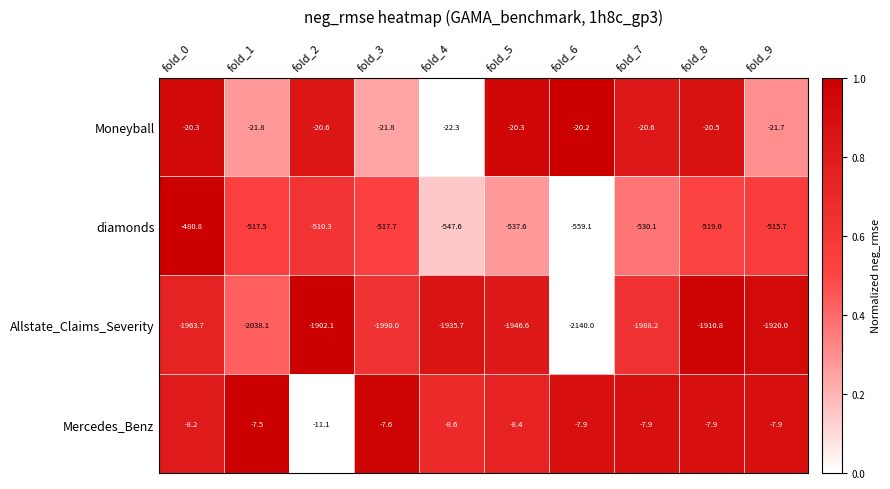

What is the sum of all diamonds values?

-5235.4